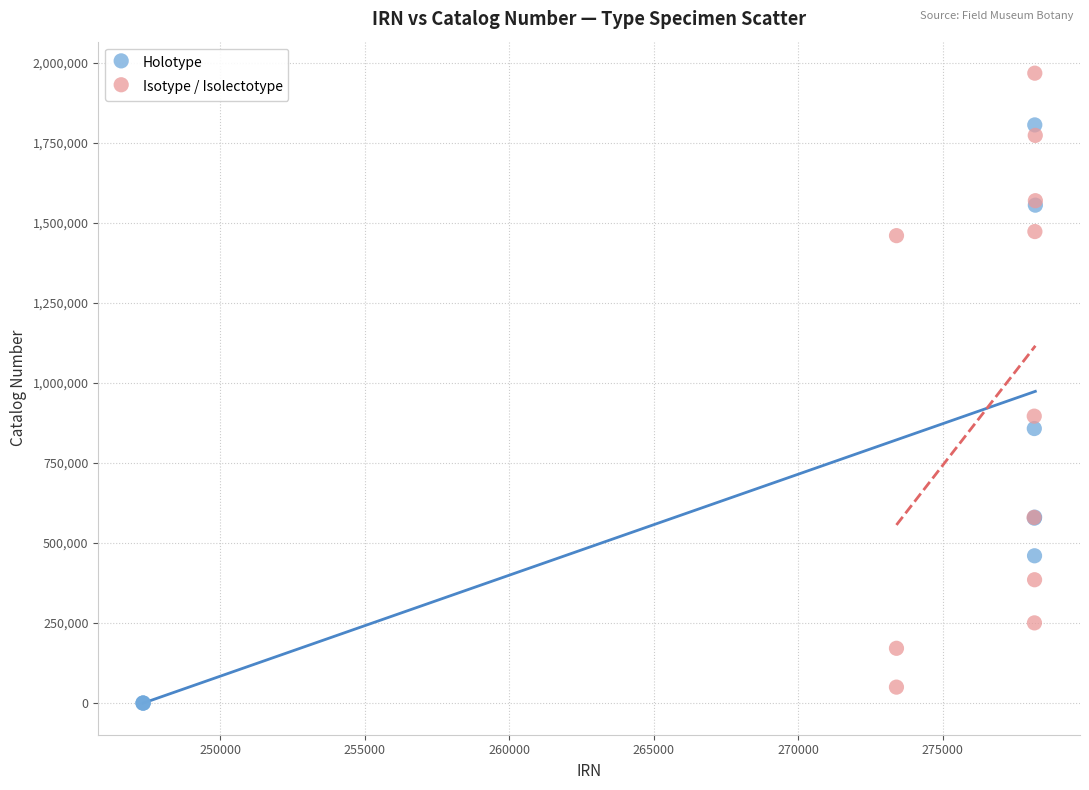

Which series has the largest Y range (max minus min)?

Isotype / Isolectotype